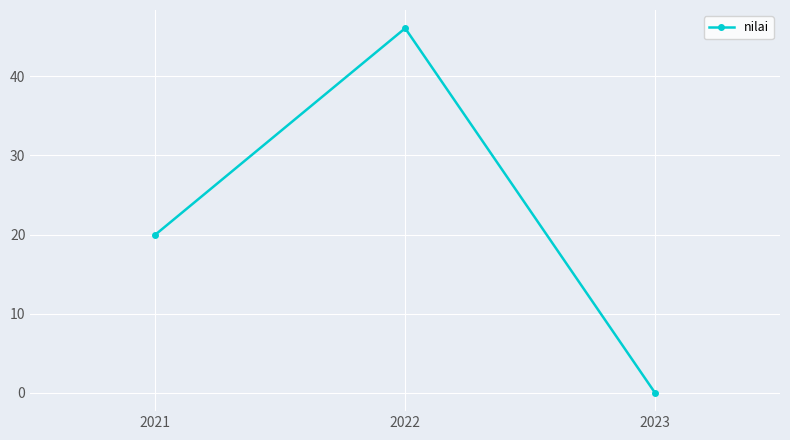

Between 2023 and 2021, which is larger?

2021